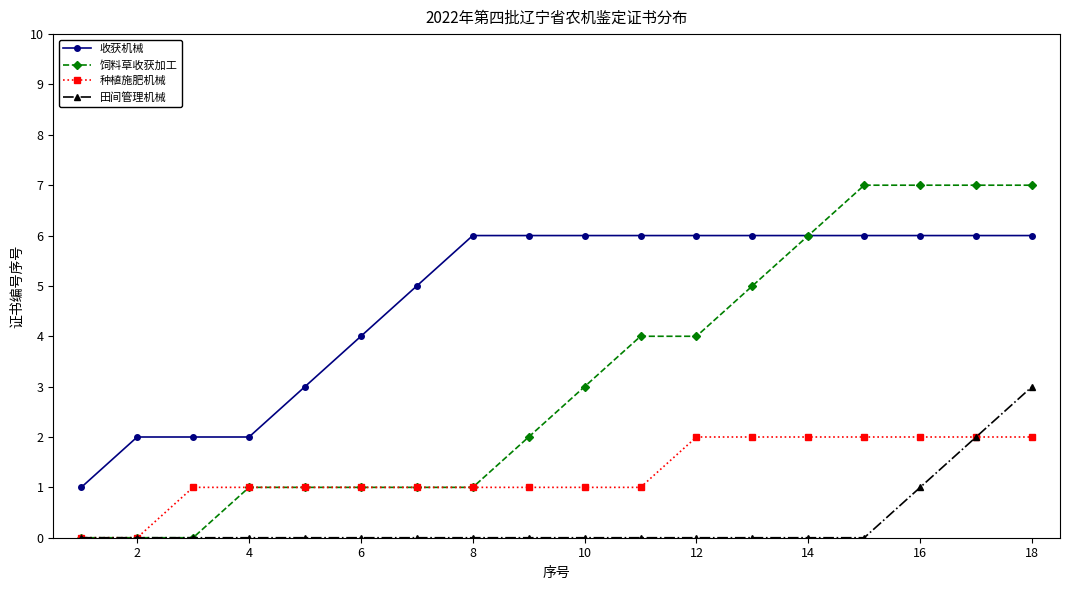

What is the maximum value for 饲料草收获加工?

7